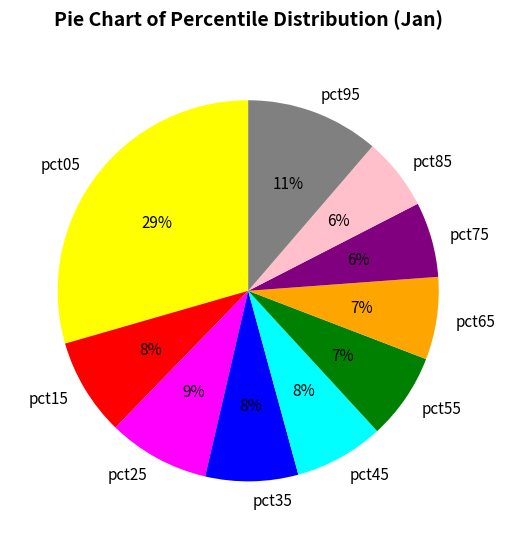

Count the number of slices in the pie.

10